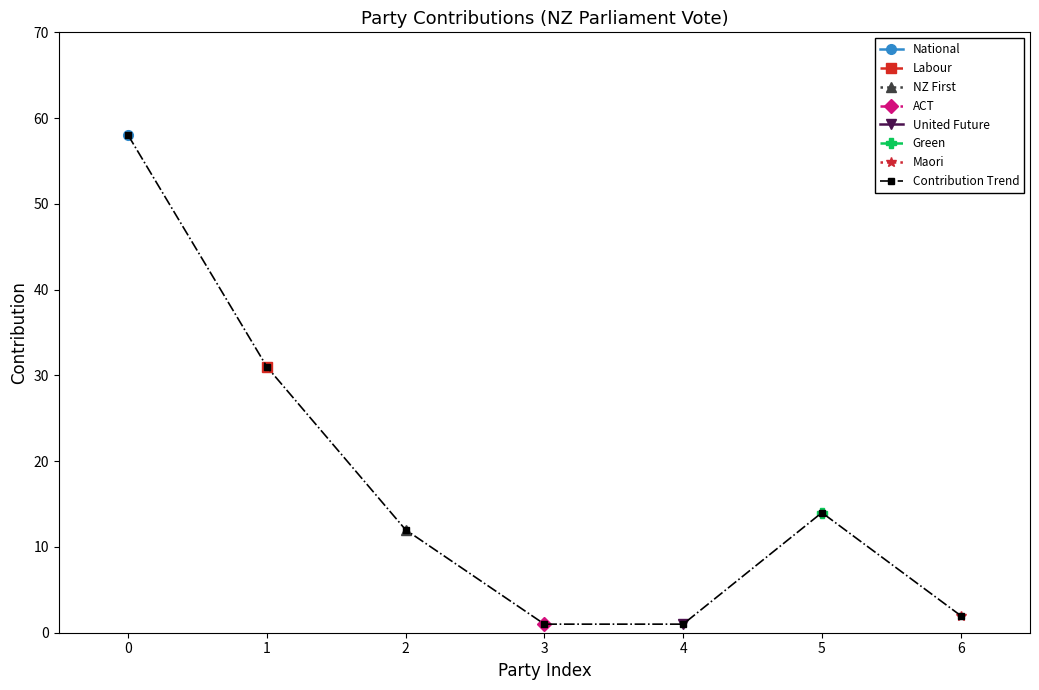

List the labels in order of value, smallest first.

3, 4, 6, 2, 5, 1, 0